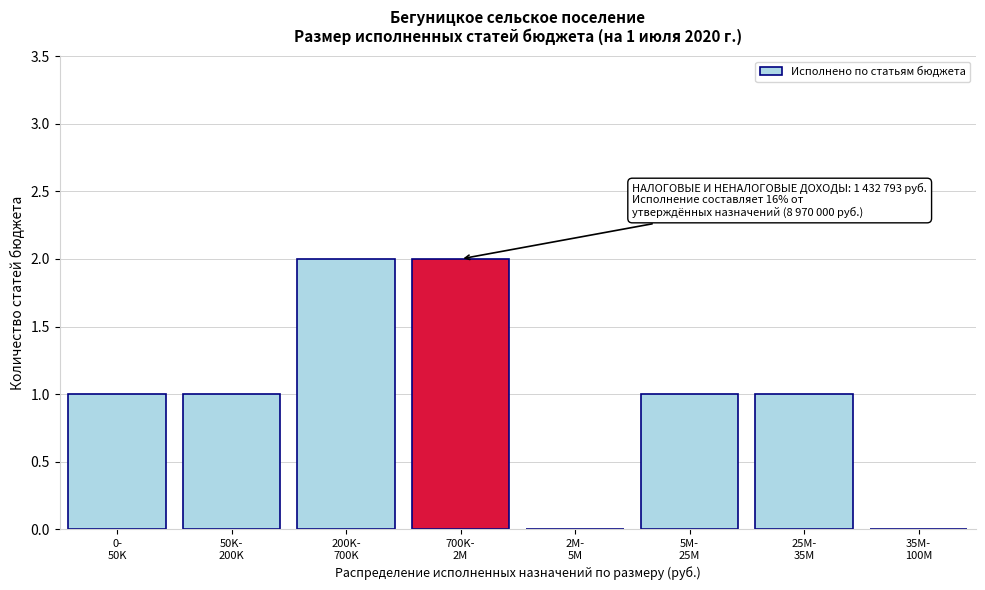

What is the sum of all values?

8